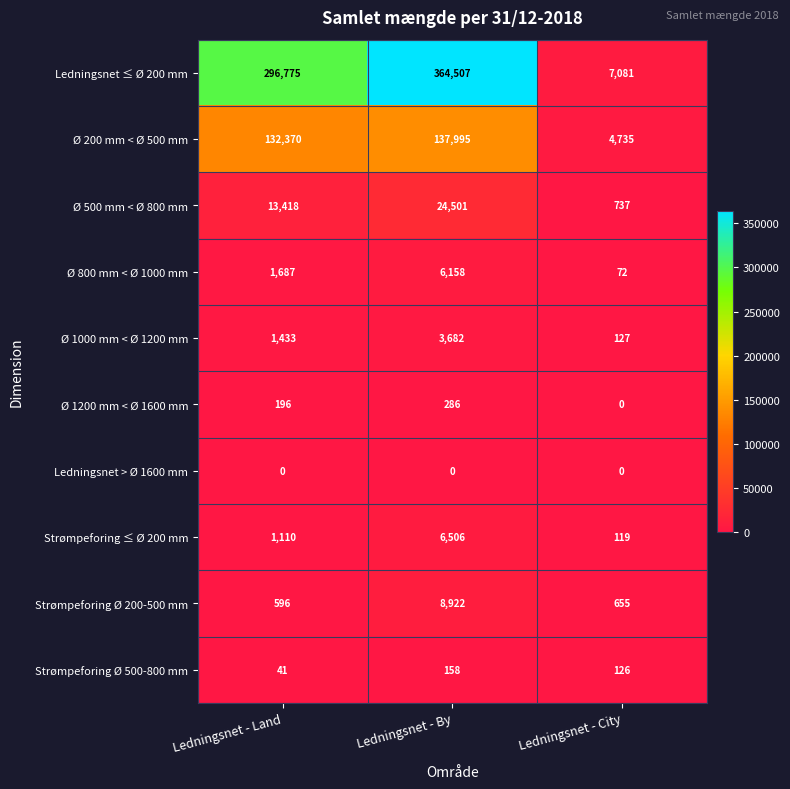

At which category is the sum across all series the highest?

Ledningsnet - By